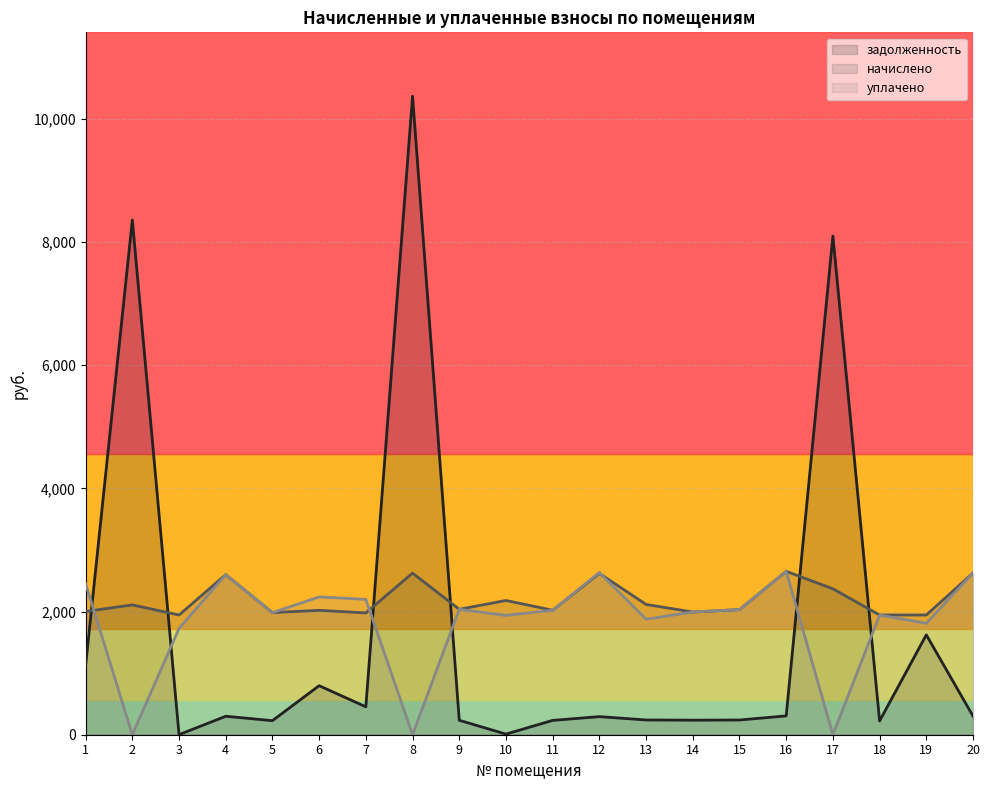

After their last crossing, which series has the higher values: уплачено or начислено?

начислено